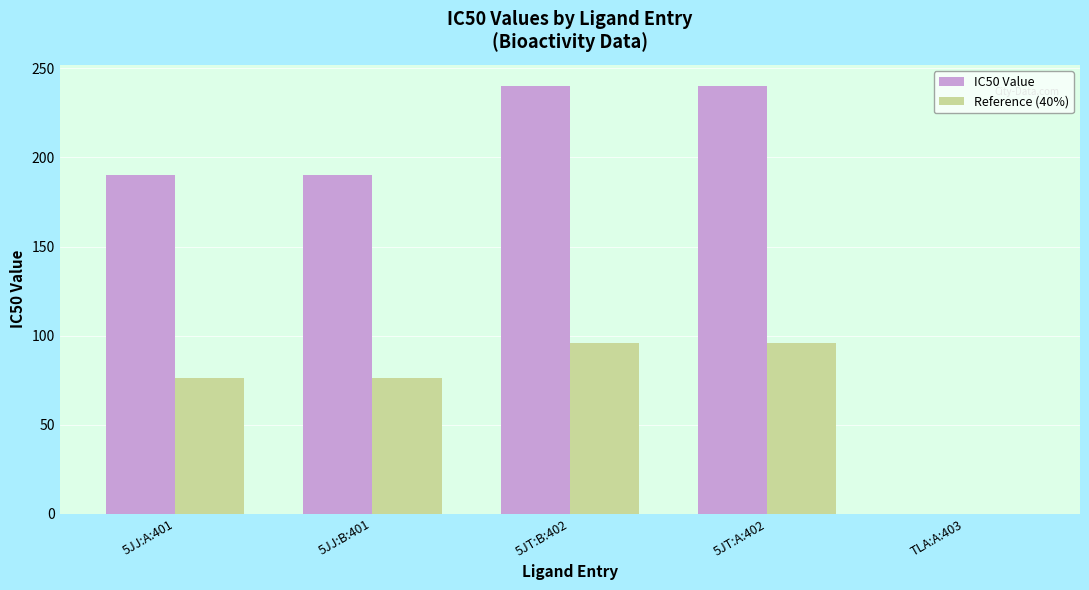

Is it true that Reference (40%) equals 96 at 5JT:B:402?

True